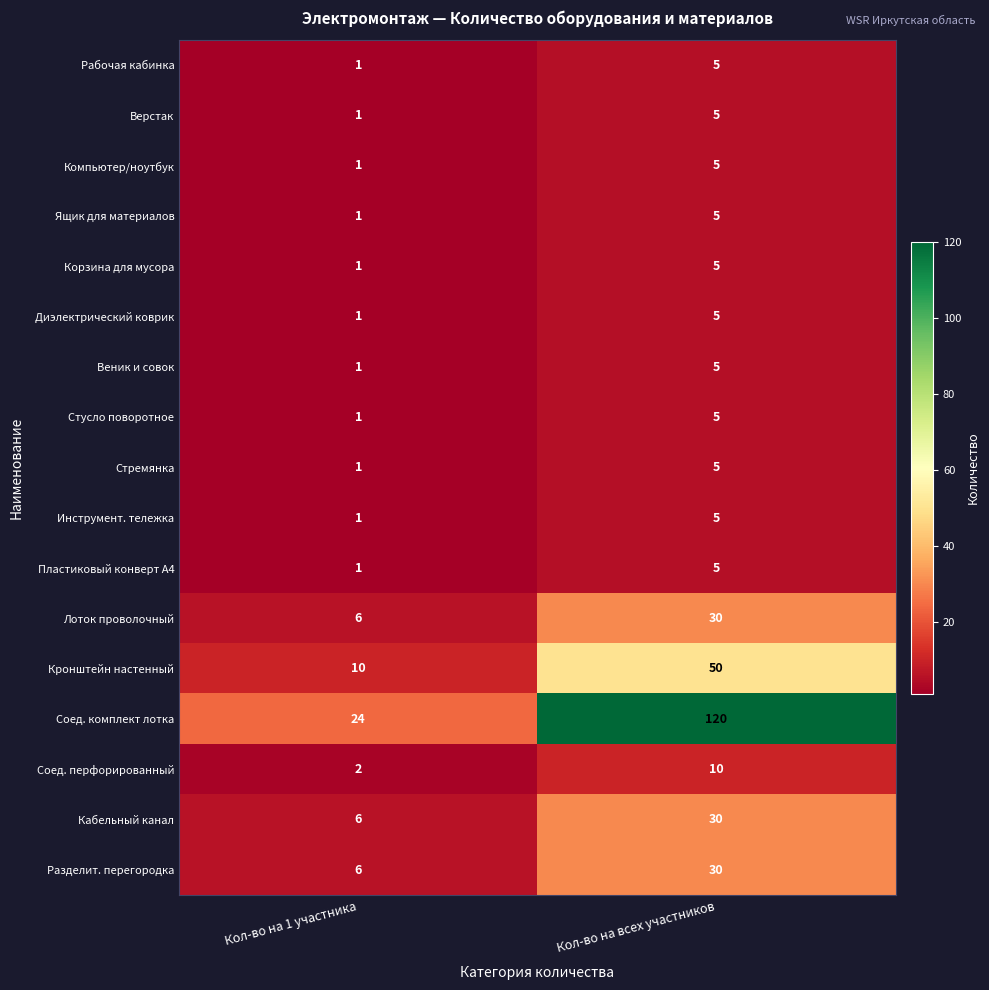

What is the difference between the highest and lowest values at Кол-во на всех участников?

115